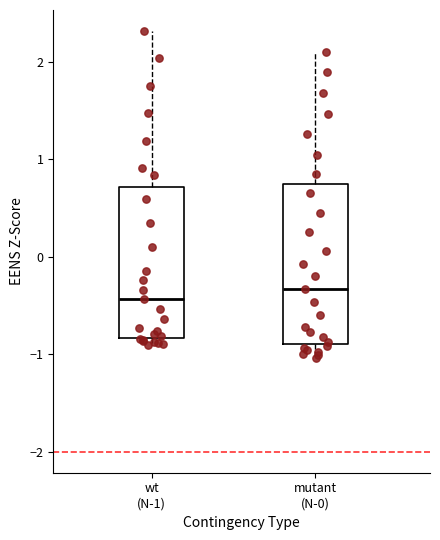

Where does the median line of the box for mutant (N-0) sit on the y-axis? The values are not printed on the chart, so give them approximately, as read against the axis.

-0.3